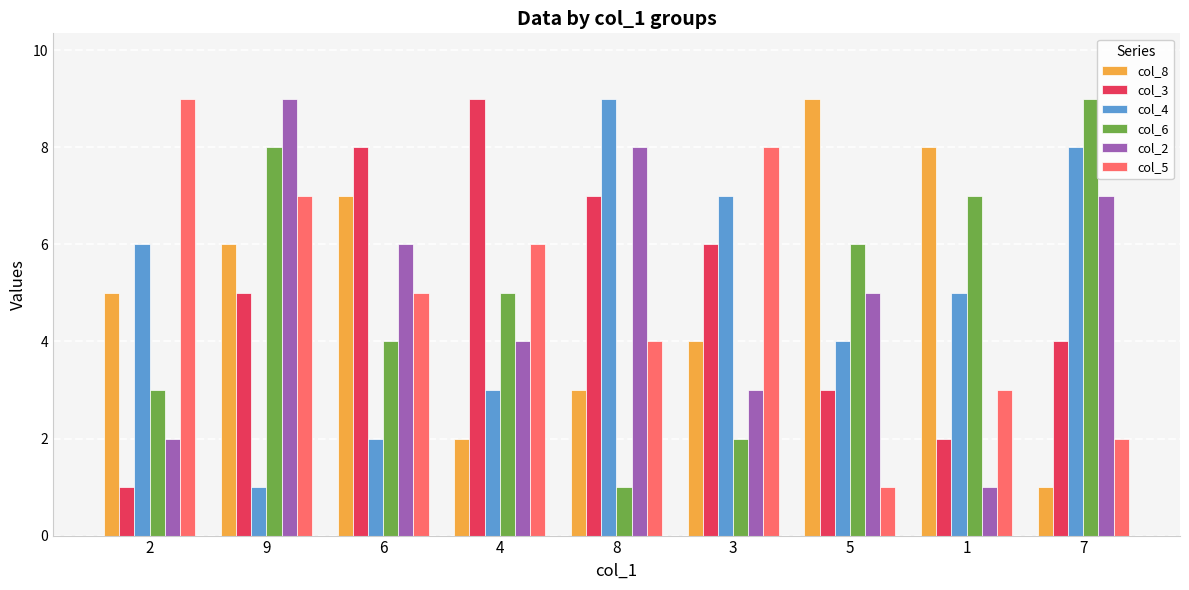

At which label does col_8 reach its peak?

5